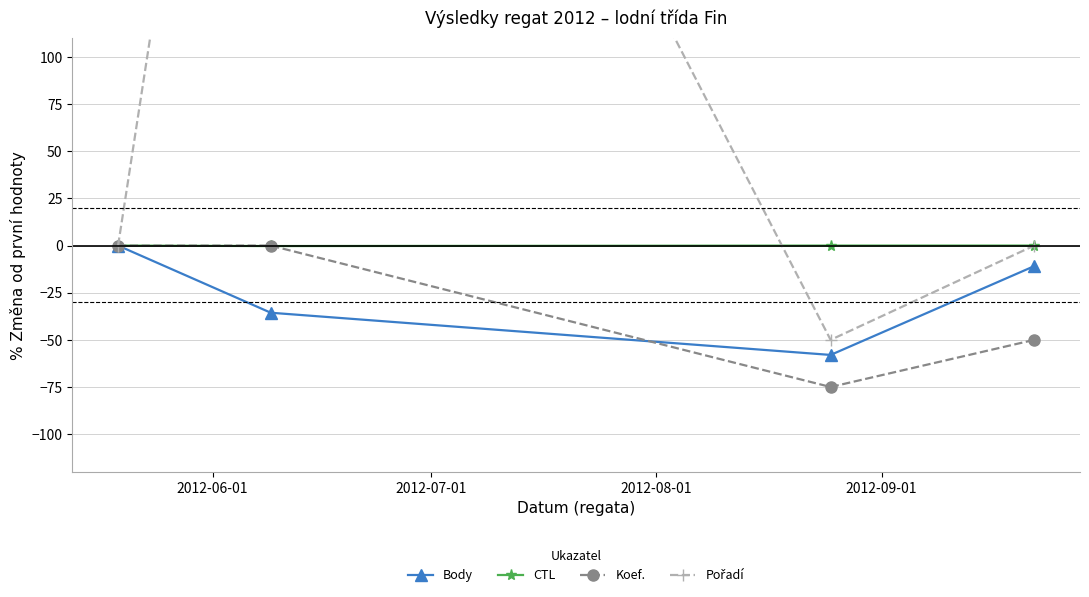

How many interior local valleys does the Koef. series have?

1